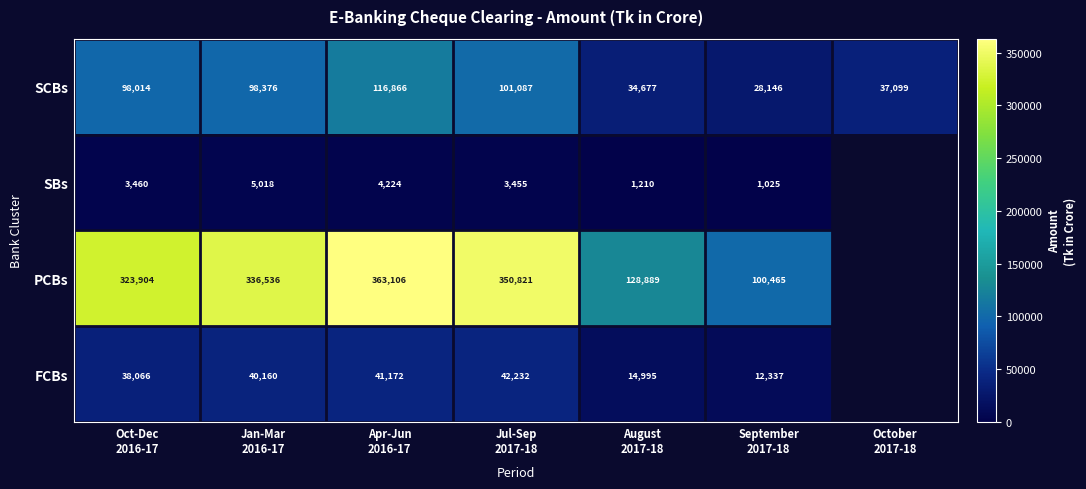

Between Jan-Mar
2016-17 and Apr-Jun
2016-17, which is larger?

Apr-Jun
2016-17